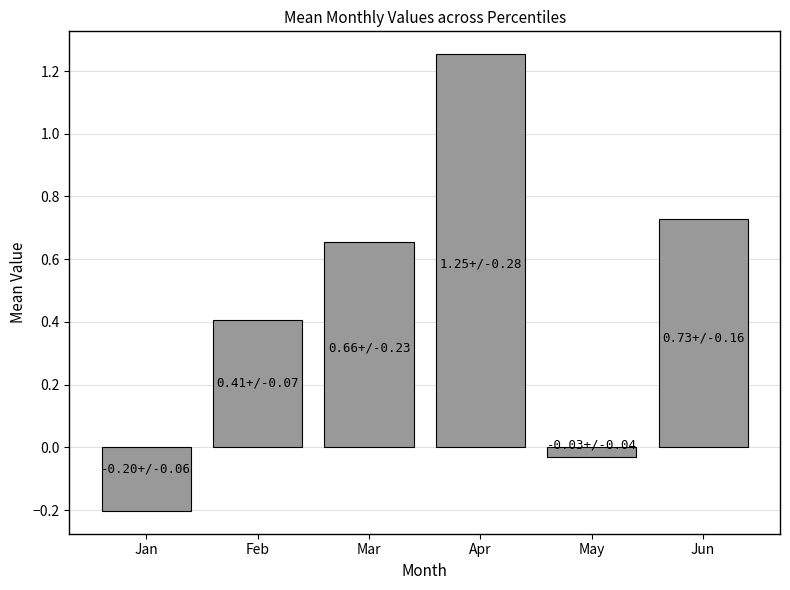

Which label corresponds to the smallest value in the chart?

Jan